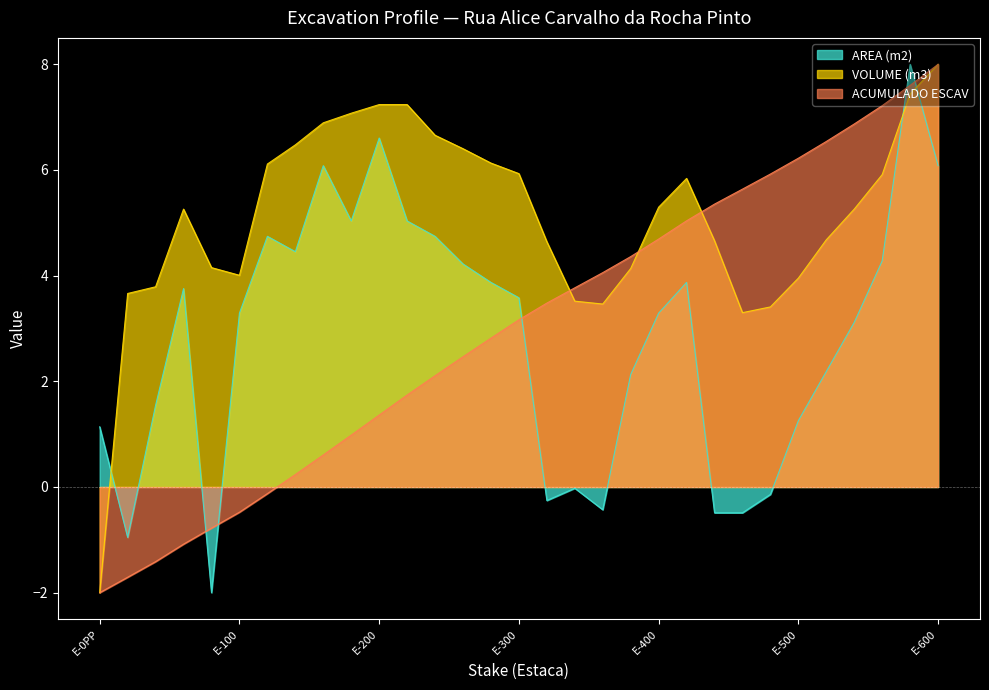

What position from the left is E-340?

18